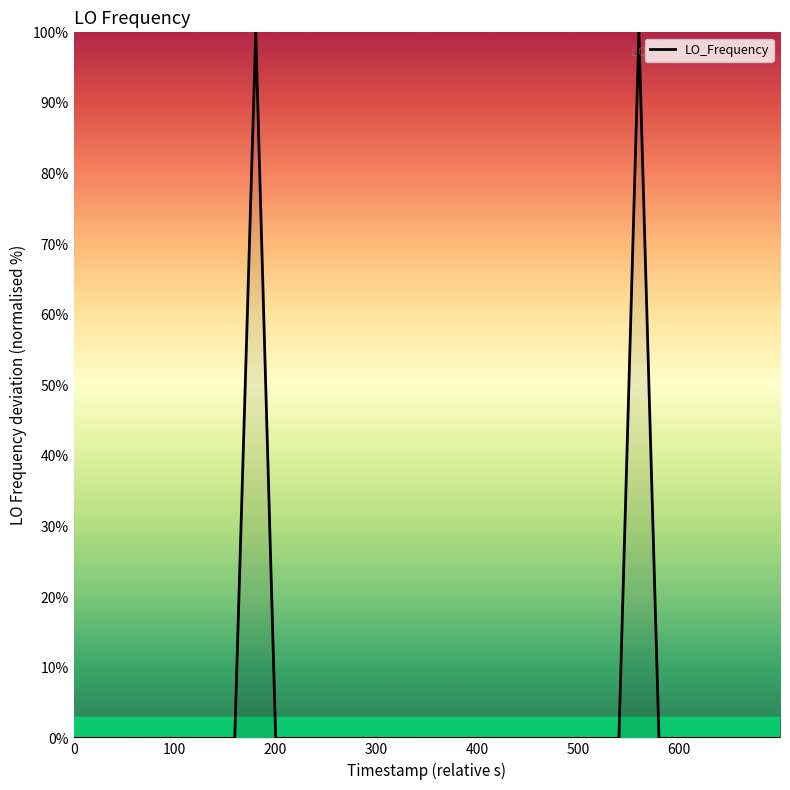

What is the difference between the maximum and minimum values?

100.0